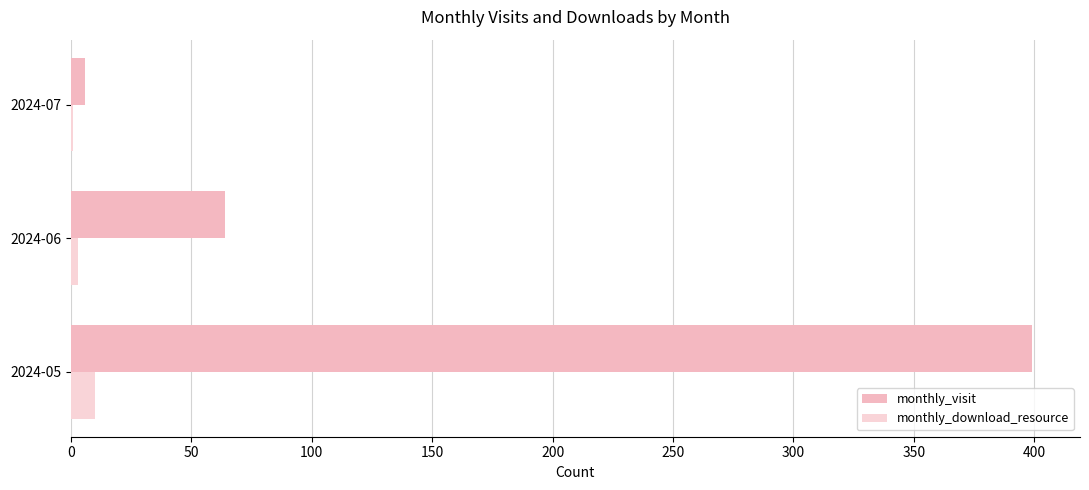

Reading left to right, what are all the values shown in this chart?

monthly_visit: 399	64	6
monthly_download_resource: 10	3	1